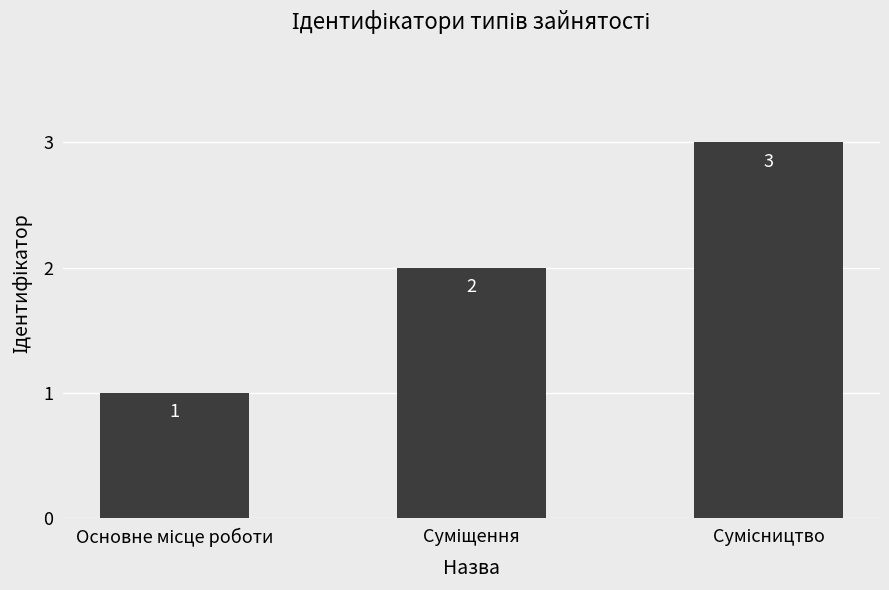

What is the value of the 3rd bar from the left?

3